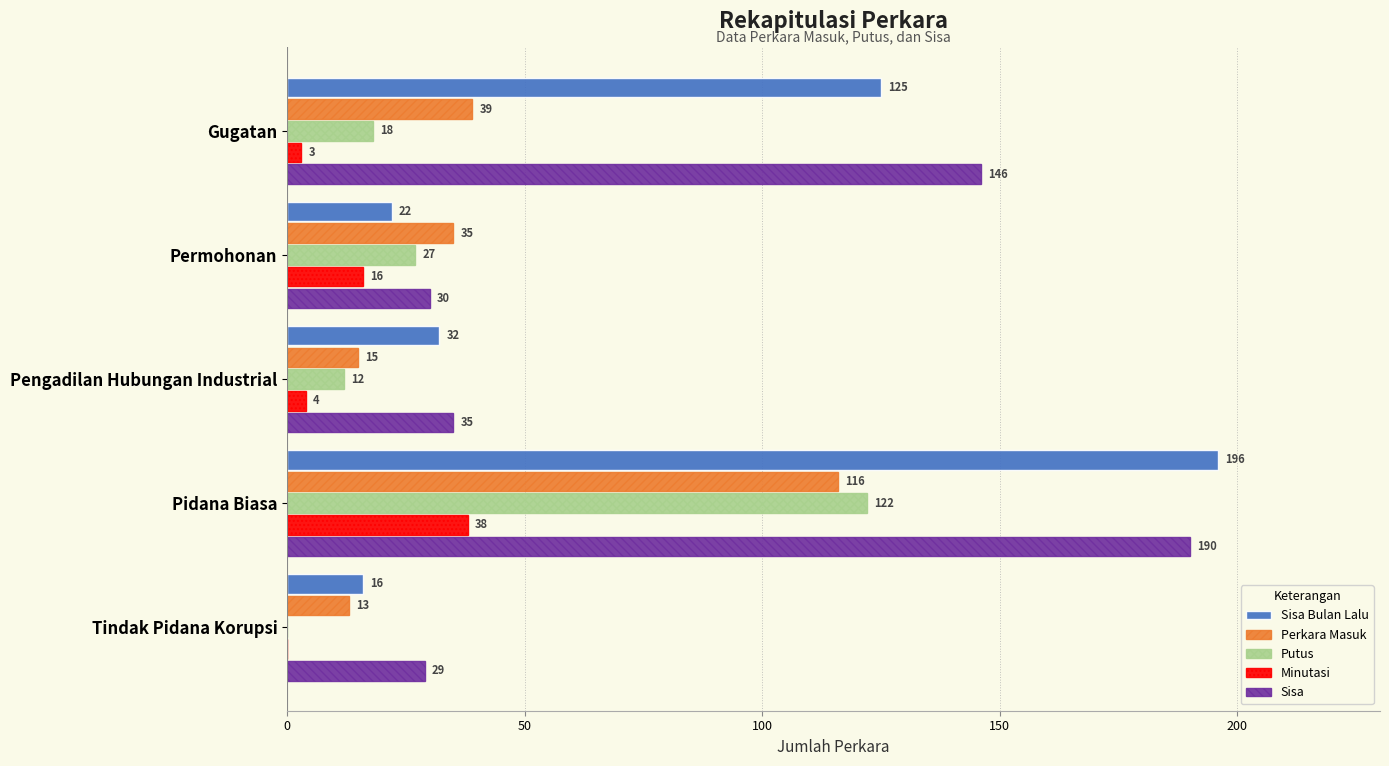

Which series has the largest total across all categories?

Sisa